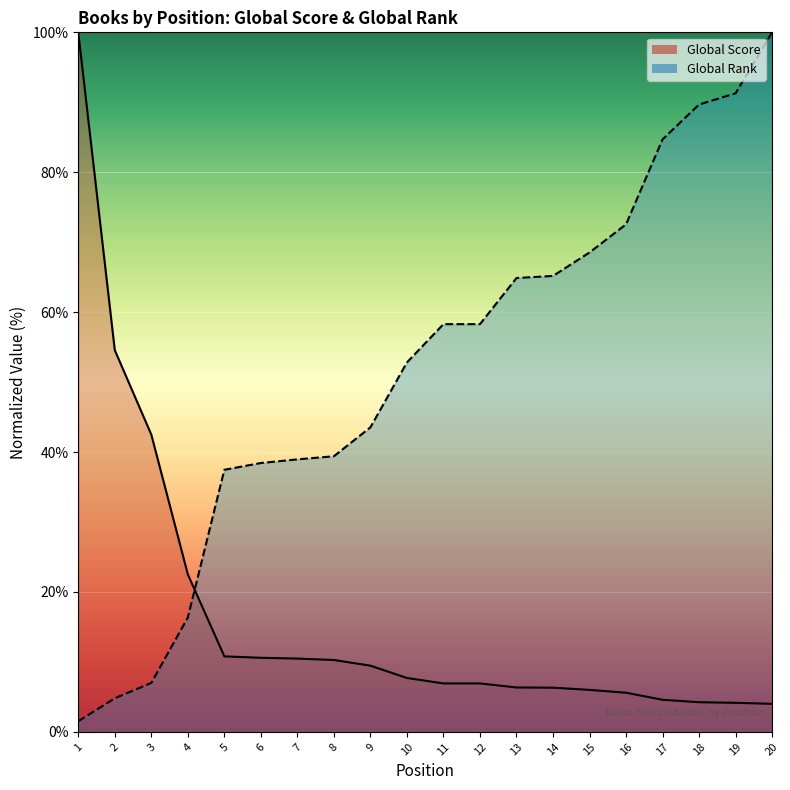

Reading right to left, transcribe all the data shown in this chart.

Global Score: 4.0	4.2	4.2	4.6	5.6	6.0	6.3	6.4	6.9	6.9	7.7	9.5	10.3	10.5	10.6	10.8	22.5	42.5	54.6	100.0
Global Rank: 100.0	91.3	89.7	84.7	72.6	68.5	65.2	64.9	58.3	58.3	52.8	43.5	39.4	39.0	38.4	37.5	16.4	7.0	4.8	1.5